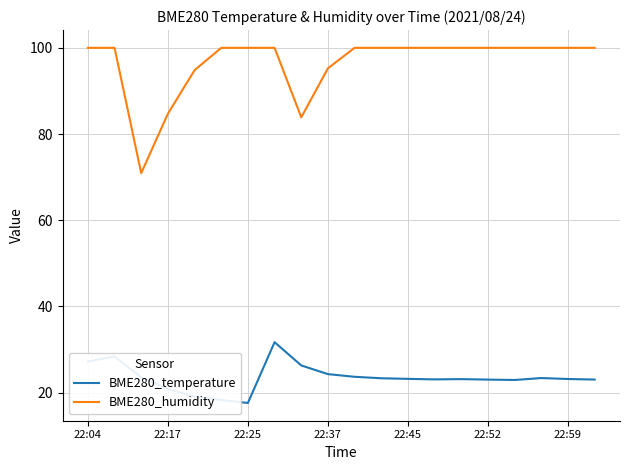

List the series in order of their overall mean, lowest first.

BME280_temperature, BME280_humidity